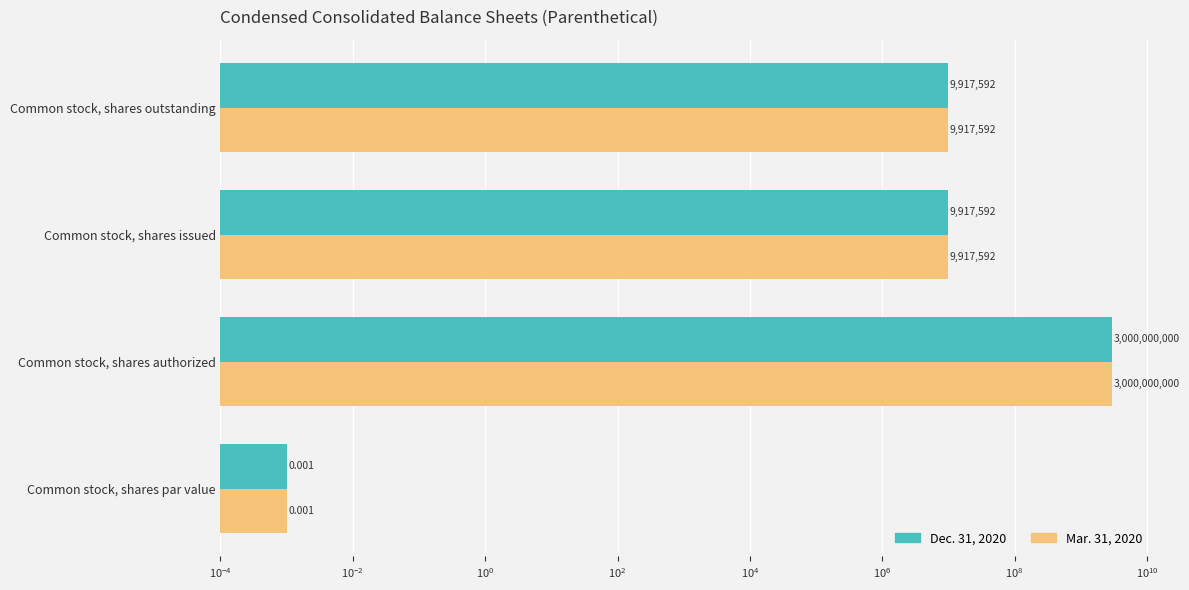

What is the highest value of the Dec. 31, 2020 series?

3000000000.0